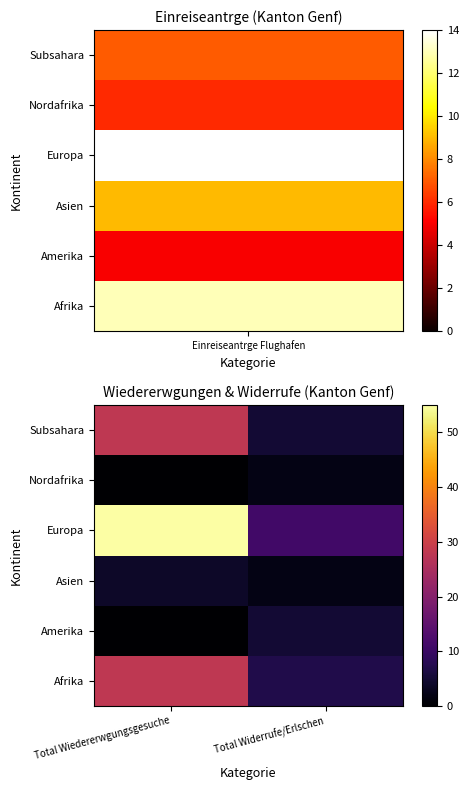

Reading left to right, list all the values displayed in this chart.

Afrika: Total Wiedererwgungsgesuche=28	Total Widerrufe/Erlschen=7
Amerika: Total Wiedererwgungsgesuche=0	Total Widerrufe/Erlschen=5
Asien: Total Wiedererwgungsgesuche=4	Total Widerrufe/Erlschen=2
Europa: Total Wiedererwgungsgesuche=55	Total Widerrufe/Erlschen=11
Nordafrika: Total Wiedererwgungsgesuche=0	Total Widerrufe/Erlschen=2
Subsahara: Total Wiedererwgungsgesuche=28	Total Widerrufe/Erlschen=5